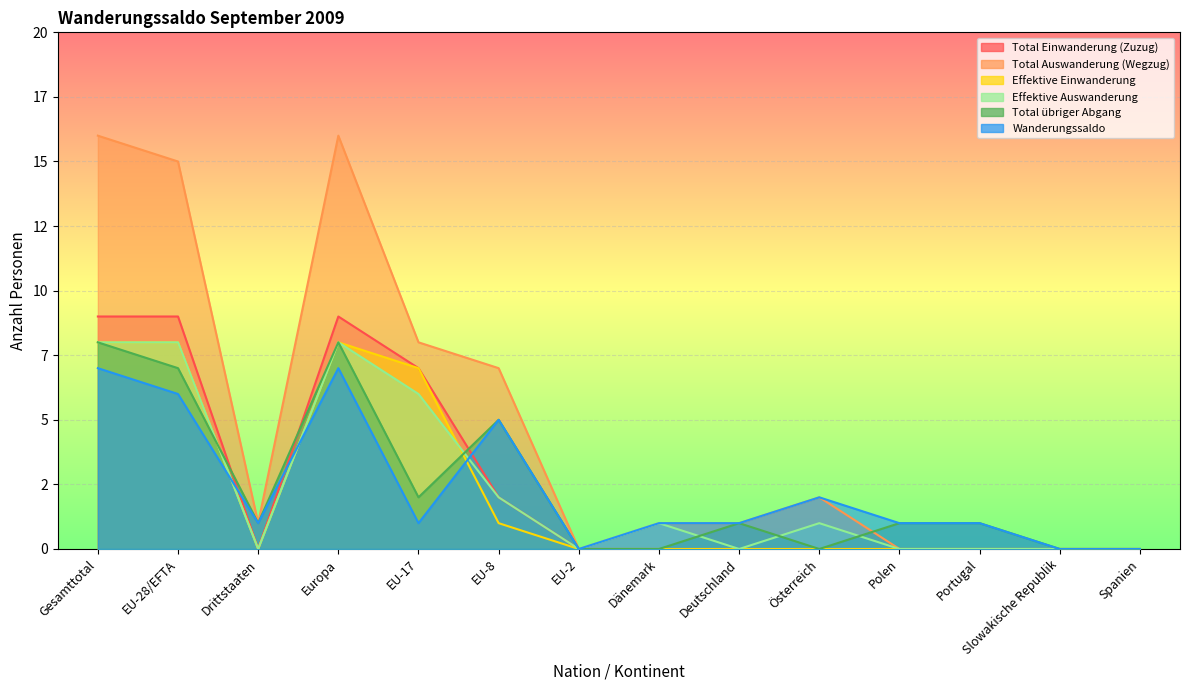

Reading left to right, transcribe all the data shown in this chart.

Total Einwanderung (Zuzug): Gesamttotal=9	EU-28/EFTA=9	Drittstaaten=0	Europa=9	EU-17=7	EU-8=2	EU-2=0	Dänemark=0	Deutschland=0	Österreich=0	Polen=0	Portugal=0	Slowakische Republik=0	Spanien=0
Total Auswanderung (Wegzug): Gesamttotal=16	EU-28/EFTA=15	Drittstaaten=1	Europa=16	EU-17=8	EU-8=7	EU-2=0	Dänemark=1	Deutschland=1	Österreich=2	Polen=0	Portugal=0	Slowakische Republik=0	Spanien=0
Effektive Einwanderung: Gesamttotal=8	EU-28/EFTA=8	Drittstaaten=0	Europa=8	EU-17=7	EU-8=1	EU-2=0	Dänemark=0	Deutschland=0	Österreich=0	Polen=0	Portugal=0	Slowakische Republik=0	Spanien=0
Effektive Auswanderung: Gesamttotal=8	EU-28/EFTA=8	Drittstaaten=0	Europa=8	EU-17=6	EU-8=2	EU-2=0	Dänemark=1	Deutschland=0	Österreich=1	Polen=0	Portugal=0	Slowakische Republik=0	Spanien=0
Total übriger Abgang: Gesamttotal=8	EU-28/EFTA=7	Drittstaaten=1	Europa=8	EU-17=2	EU-8=5	EU-2=0	Dänemark=0	Deutschland=1	Österreich=0	Polen=1	Portugal=1	Slowakische Republik=0	Spanien=0
Wanderungssaldo: Gesamttotal=7	EU-28/EFTA=6	Drittstaaten=1	Europa=7	EU-17=1	EU-8=5	EU-2=0	Dänemark=1	Deutschland=1	Österreich=2	Polen=1	Portugal=1	Slowakische Republik=0	Spanien=0